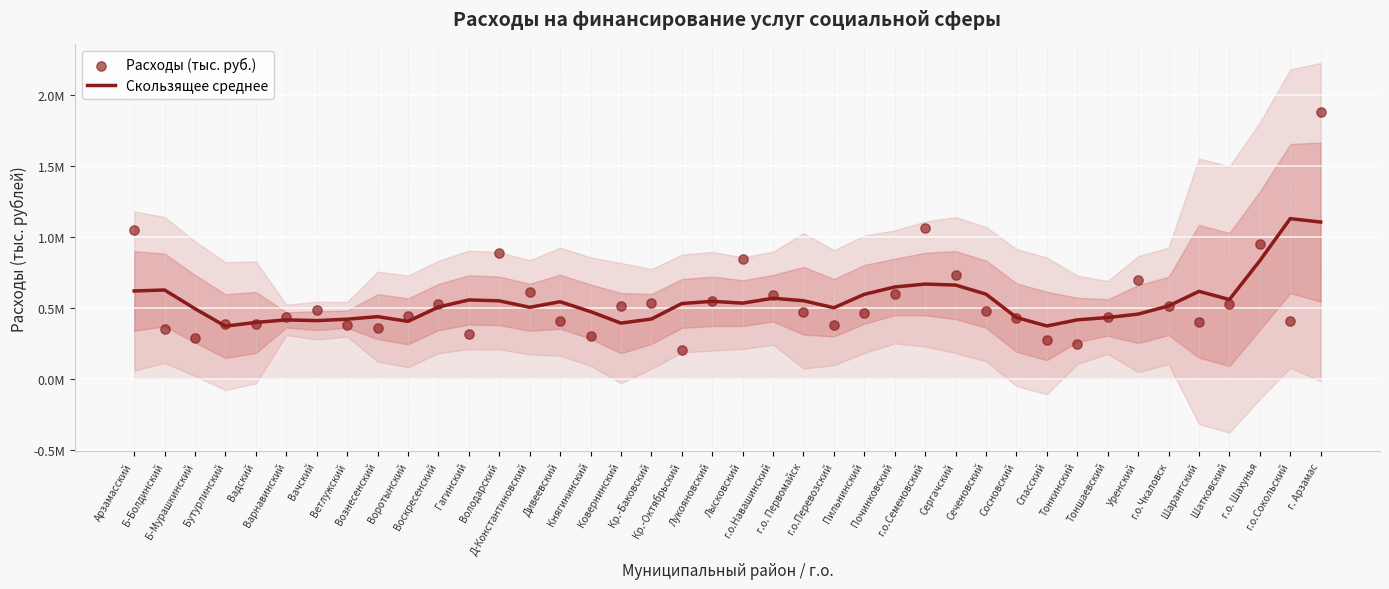

At how many categories does at least one series exceed 256738?

40